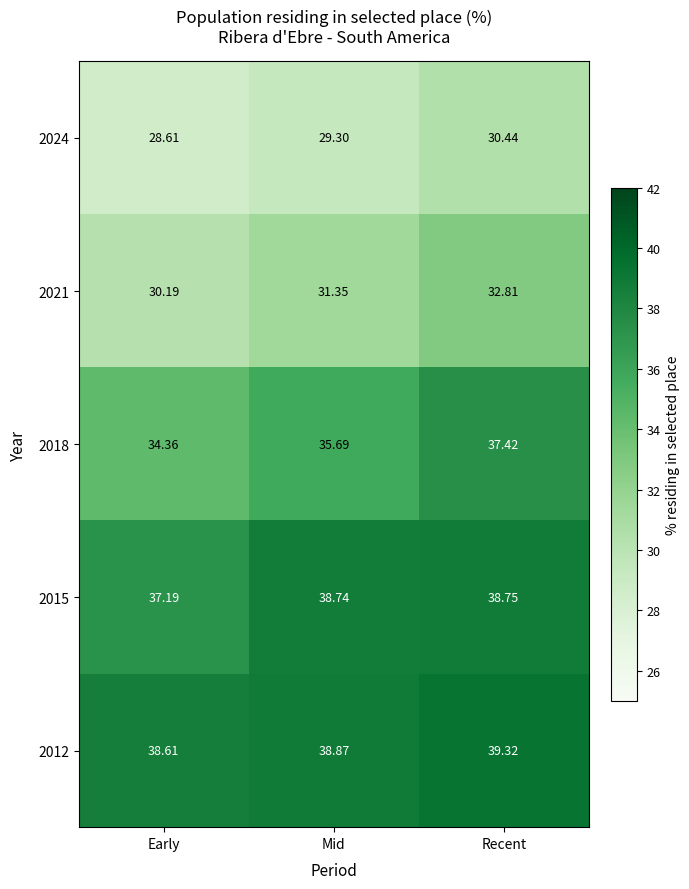

At which label is 2015 closest to 37?

Early